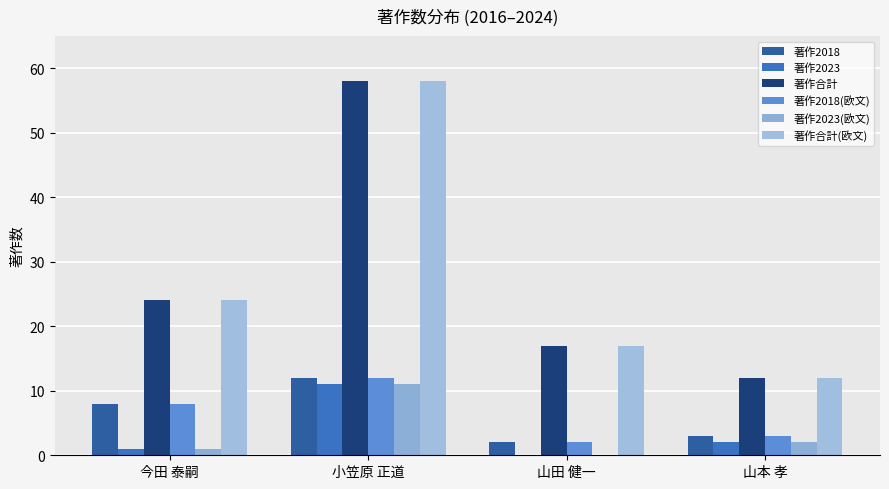

Count the number of categories in the chart.

4